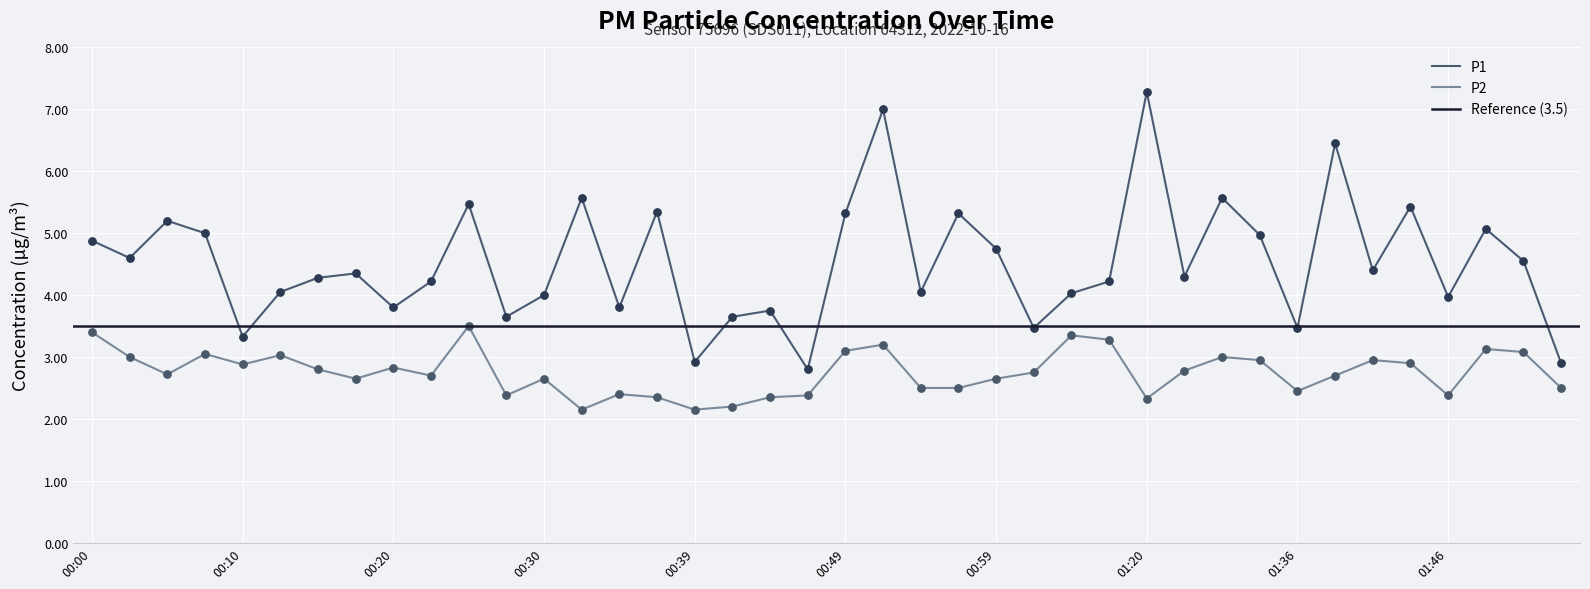

What are all the series names shown in the legend?

P1, P2